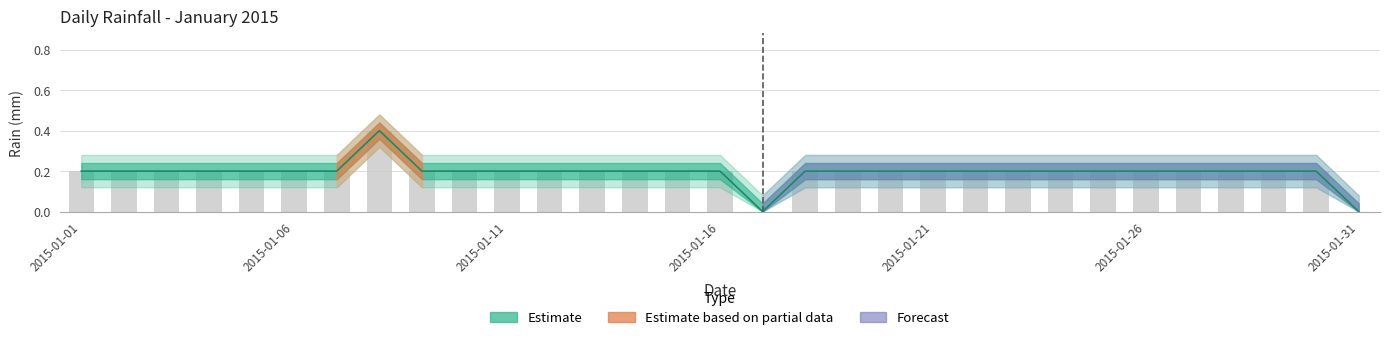

Which category has the highest value across all series?

2015-01-08